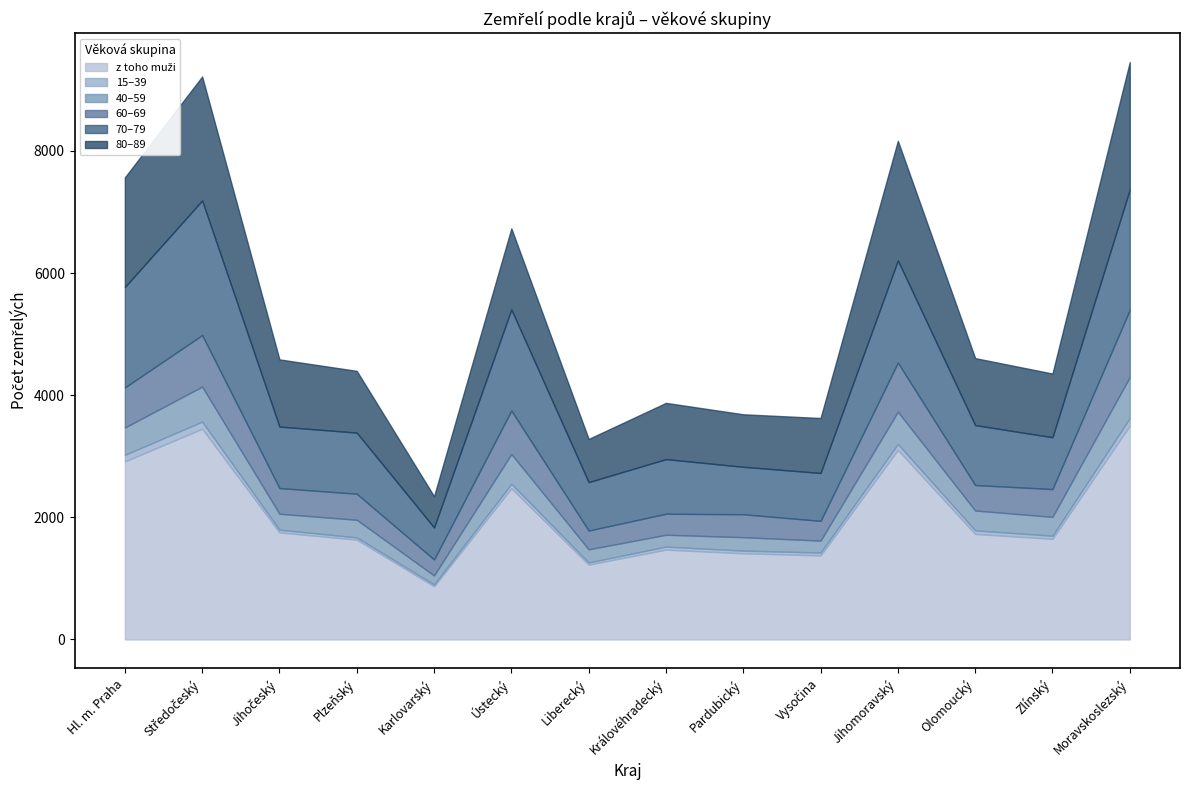

What is the maximum value shown in the chart?

3502